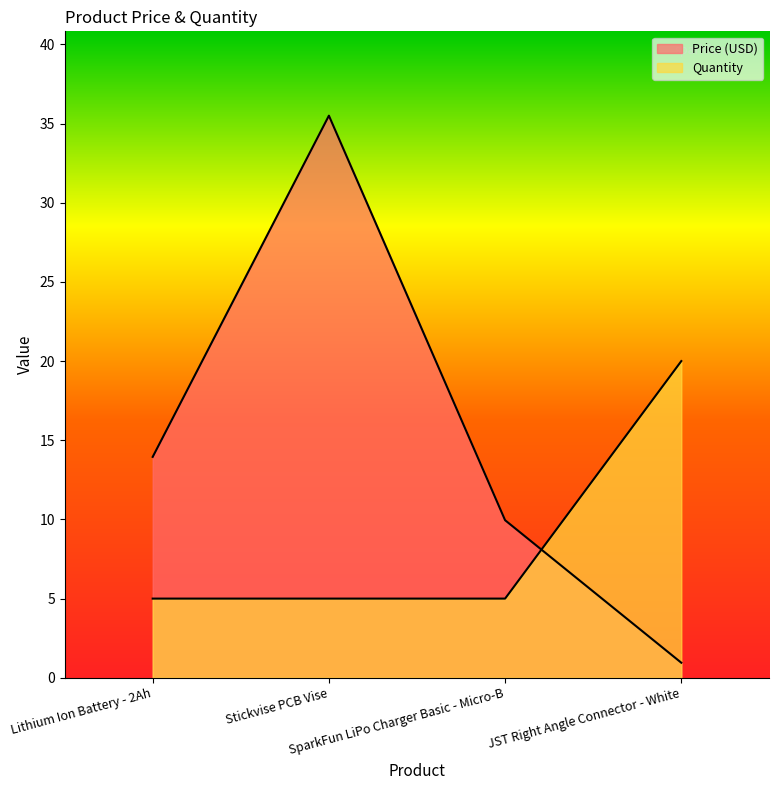

How many lines are shown in the chart?

2